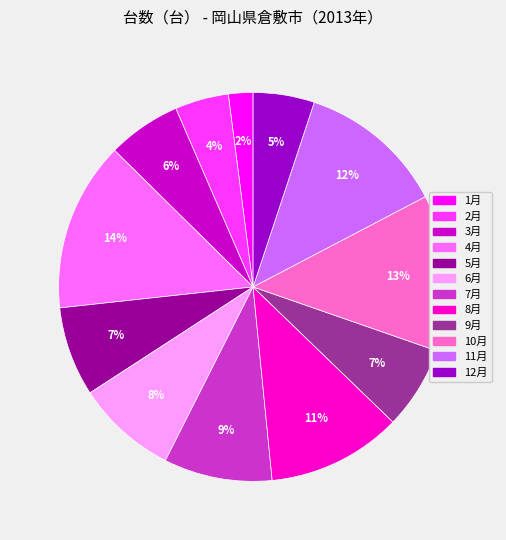

To the nearest percent, what is the difference between the 1月 and 6月 slice percentages?

6%